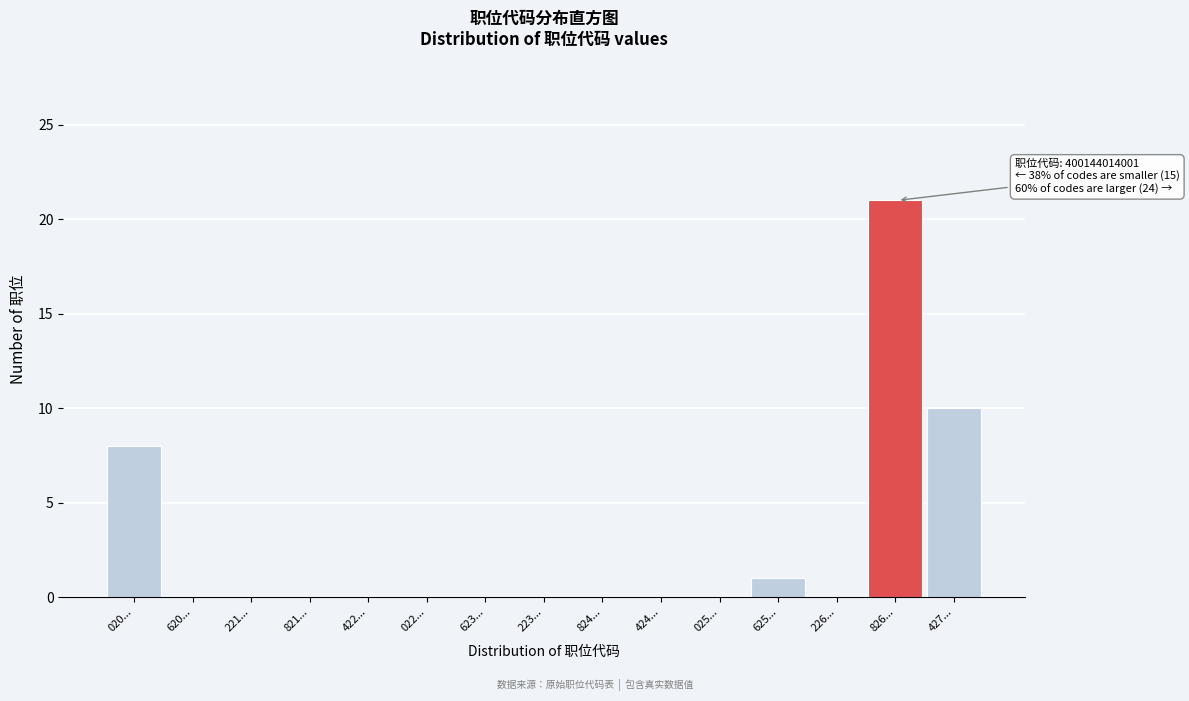

Reading right to left, transcribe all the data shown in this chart.

427...=10	826...=21	226...=0	625...=1	025...=0	424...=0	824...=0	223...=0	623...=0	022...=0	422...=0	821...=0	221...=0	620...=0	020...=8